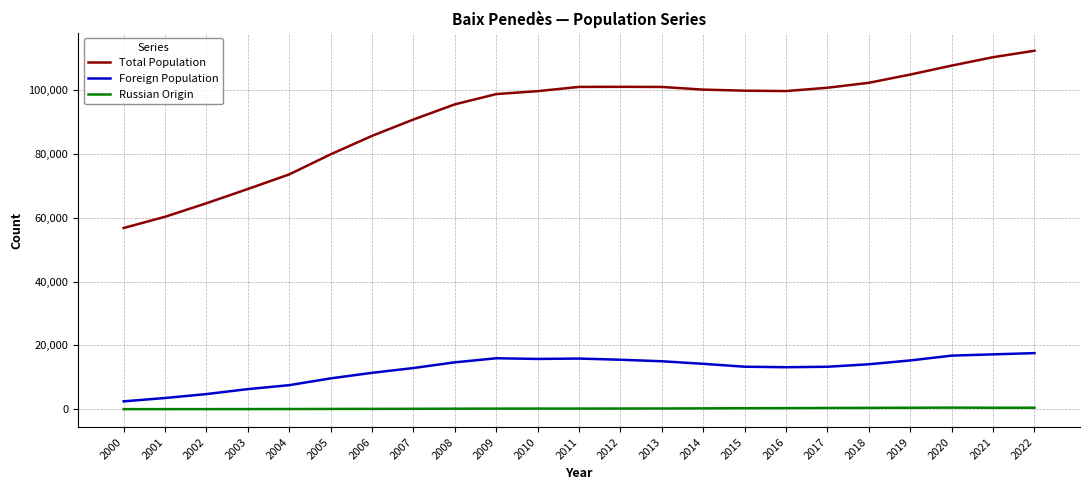

What is the sum of all Foreign Population values?

286170